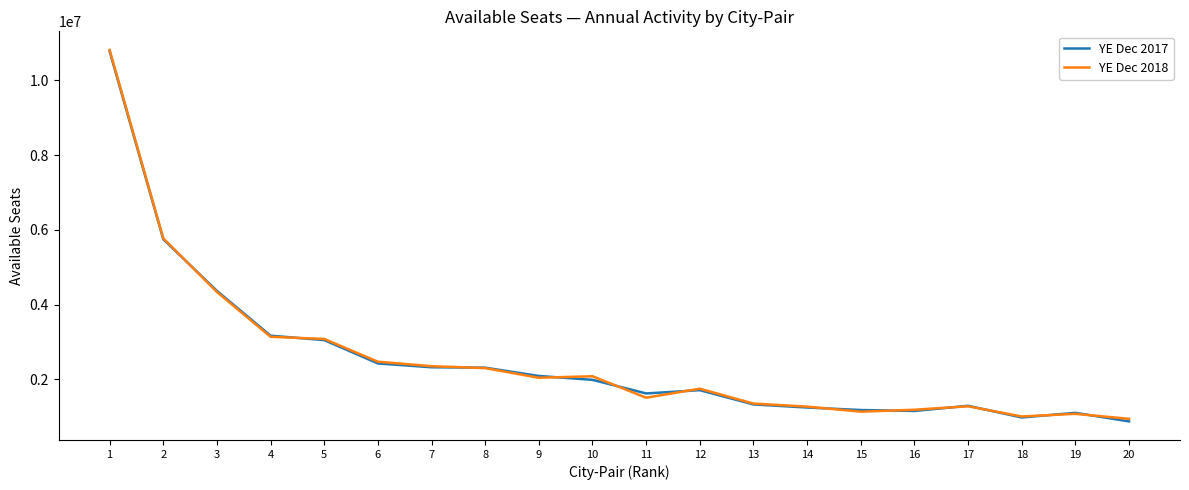

What are all the series names shown in the legend?

YE Dec 2017, YE Dec 2018